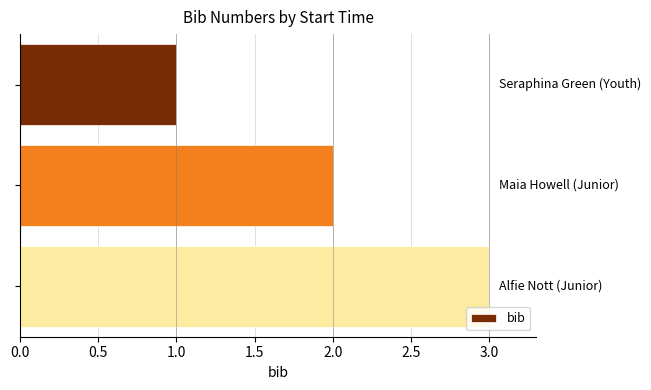

What is the greatest value displayed?

3